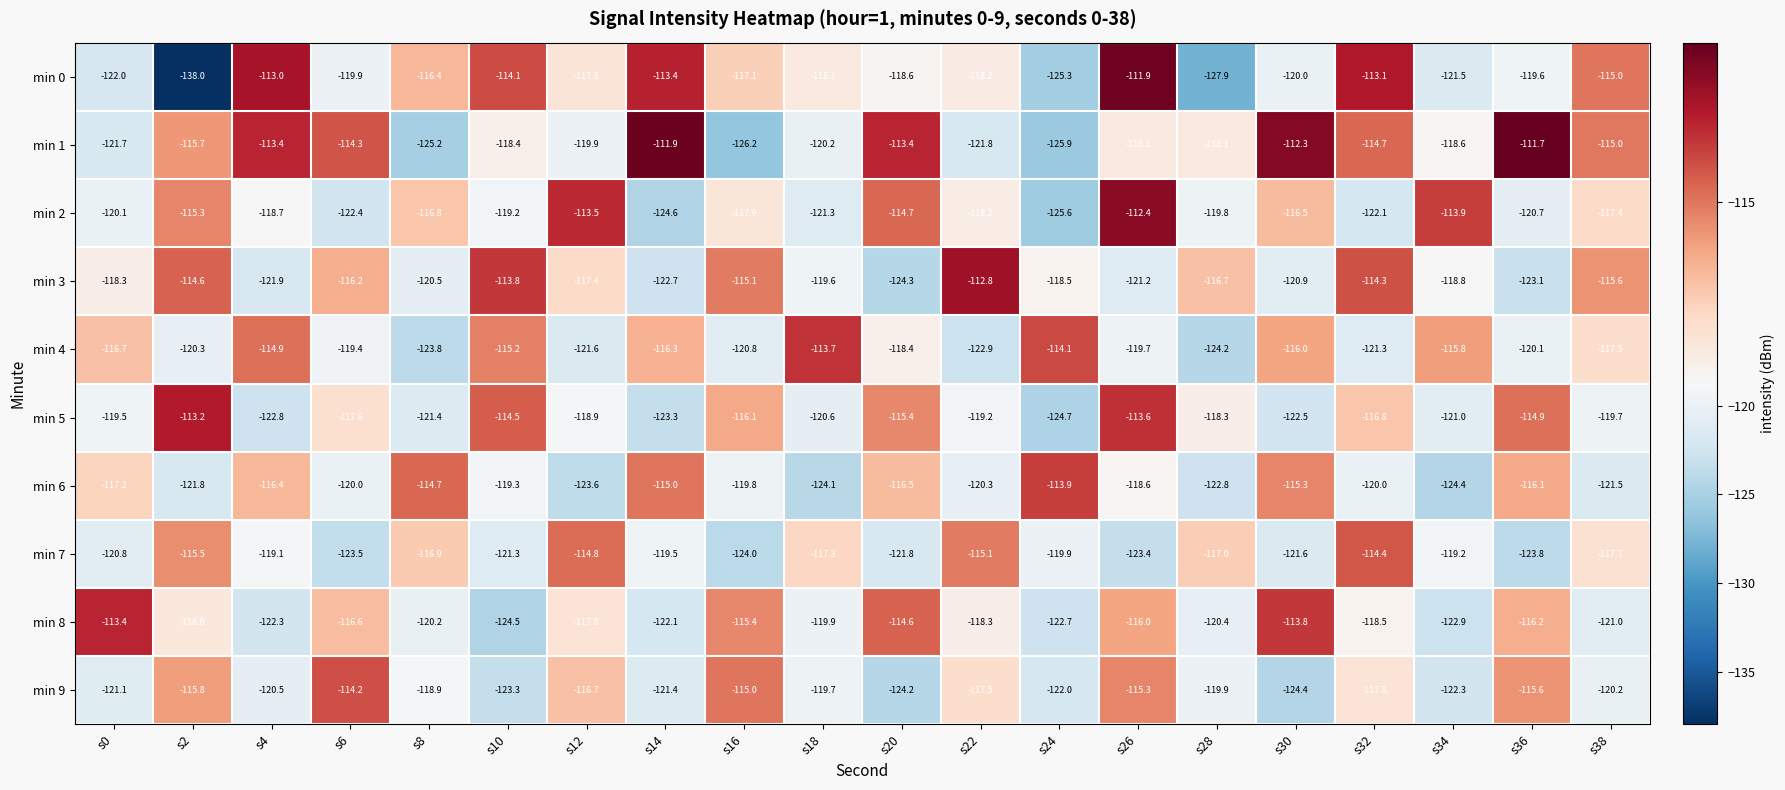

At s4, list the series in order from largest to smallest.

min 0, min 1, min 4, min 6, min 2, min 7, min 9, min 3, min 8, min 5